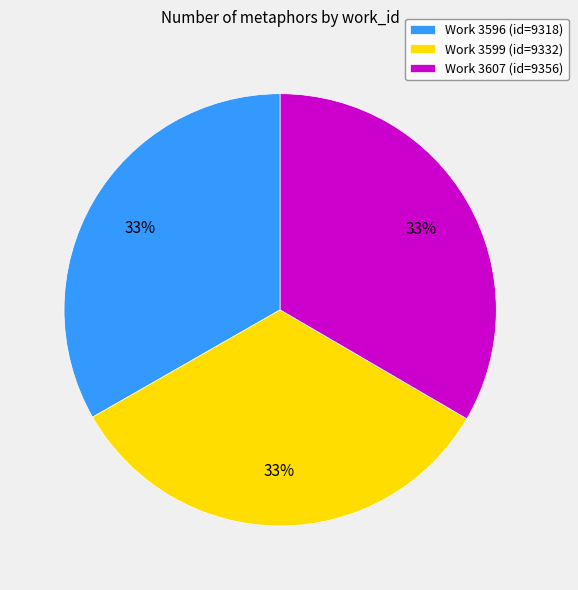

The Work 3599 (id=9332) slice represents 25% of the pie. True or false?

False